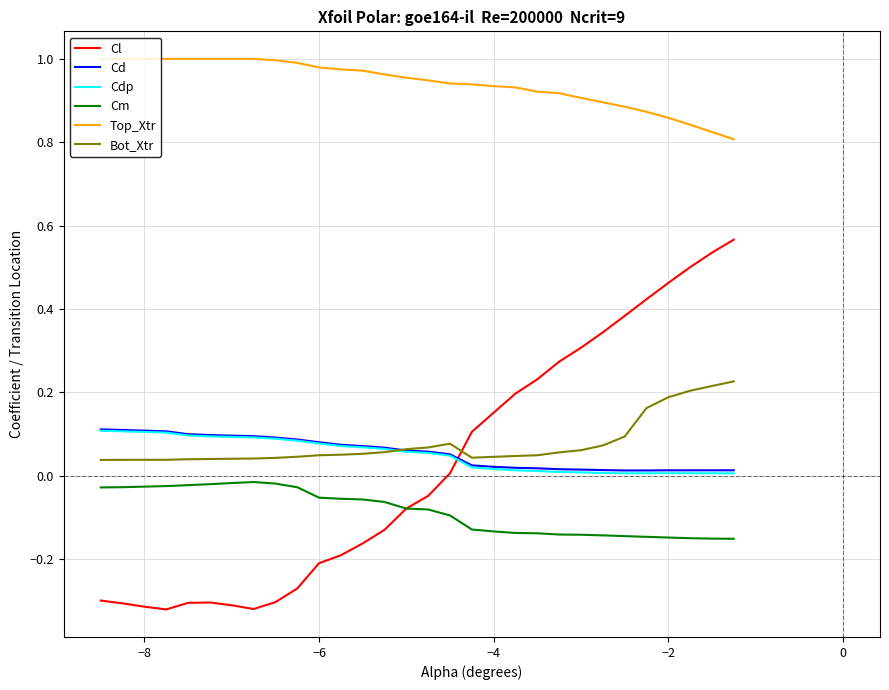

Which series has the largest total across all categories?

Top_Xtr